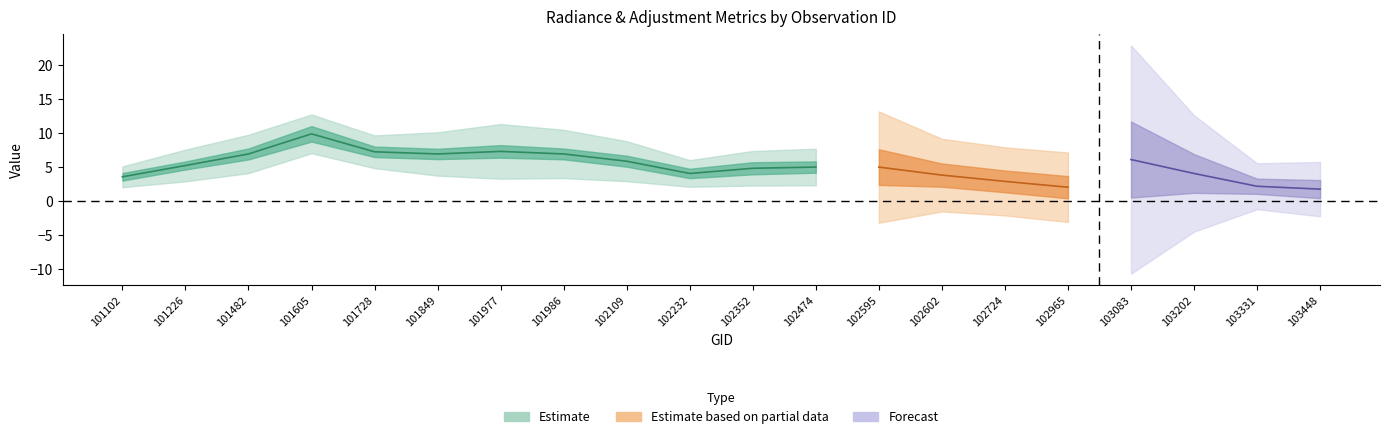

The dnbrad series shows 5.1 at 101728. True or false?

False